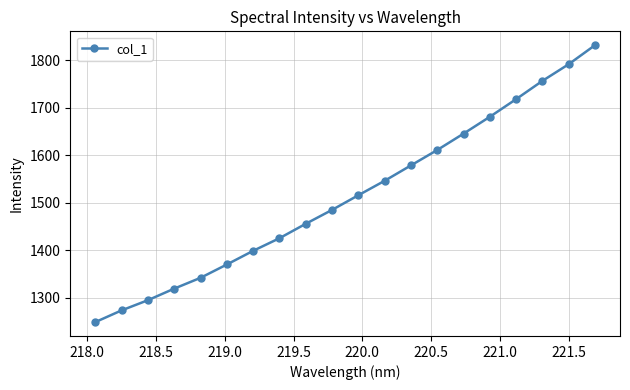

What is the value of the 19th point from the left?

1791.7